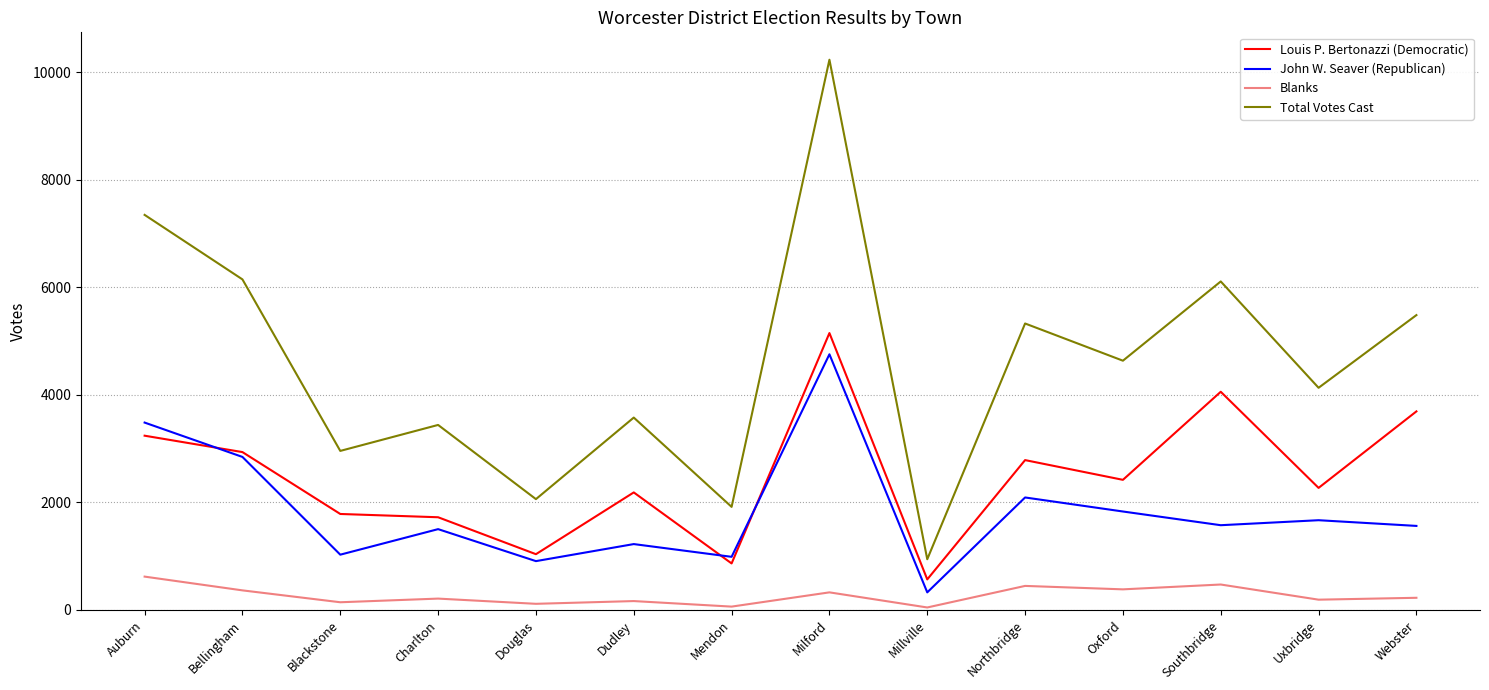

True or false: Total Votes Cast has a value of 3240 at Oxford.

False